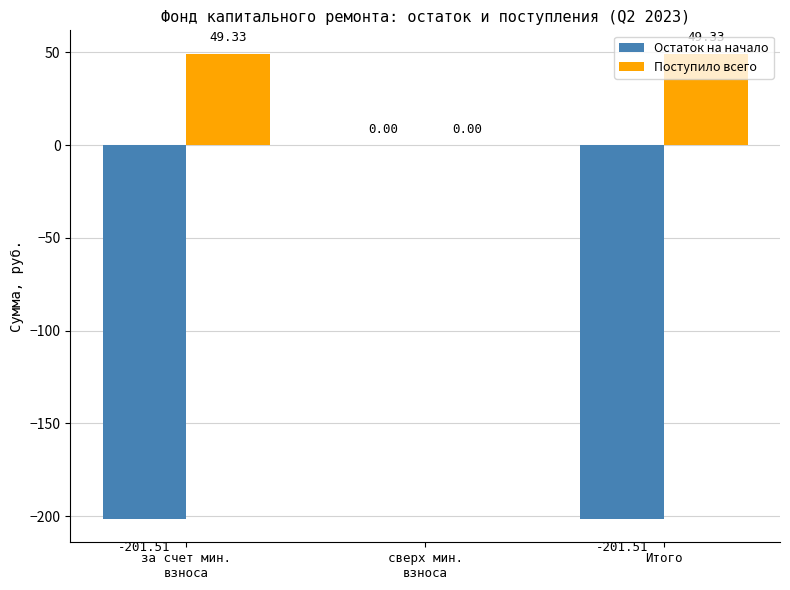

Is it true that Остаток на начало equals -201.5 at за счет мин.
взноса?

True